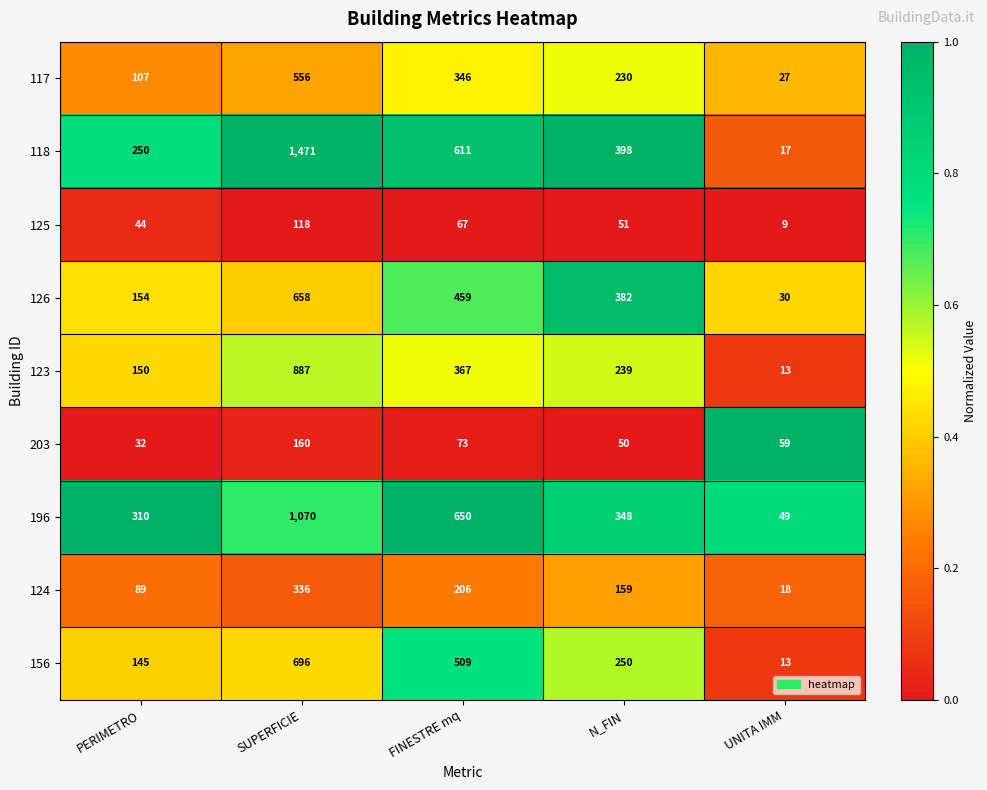

What is the total value across all series at FINESTRE mq?

3288